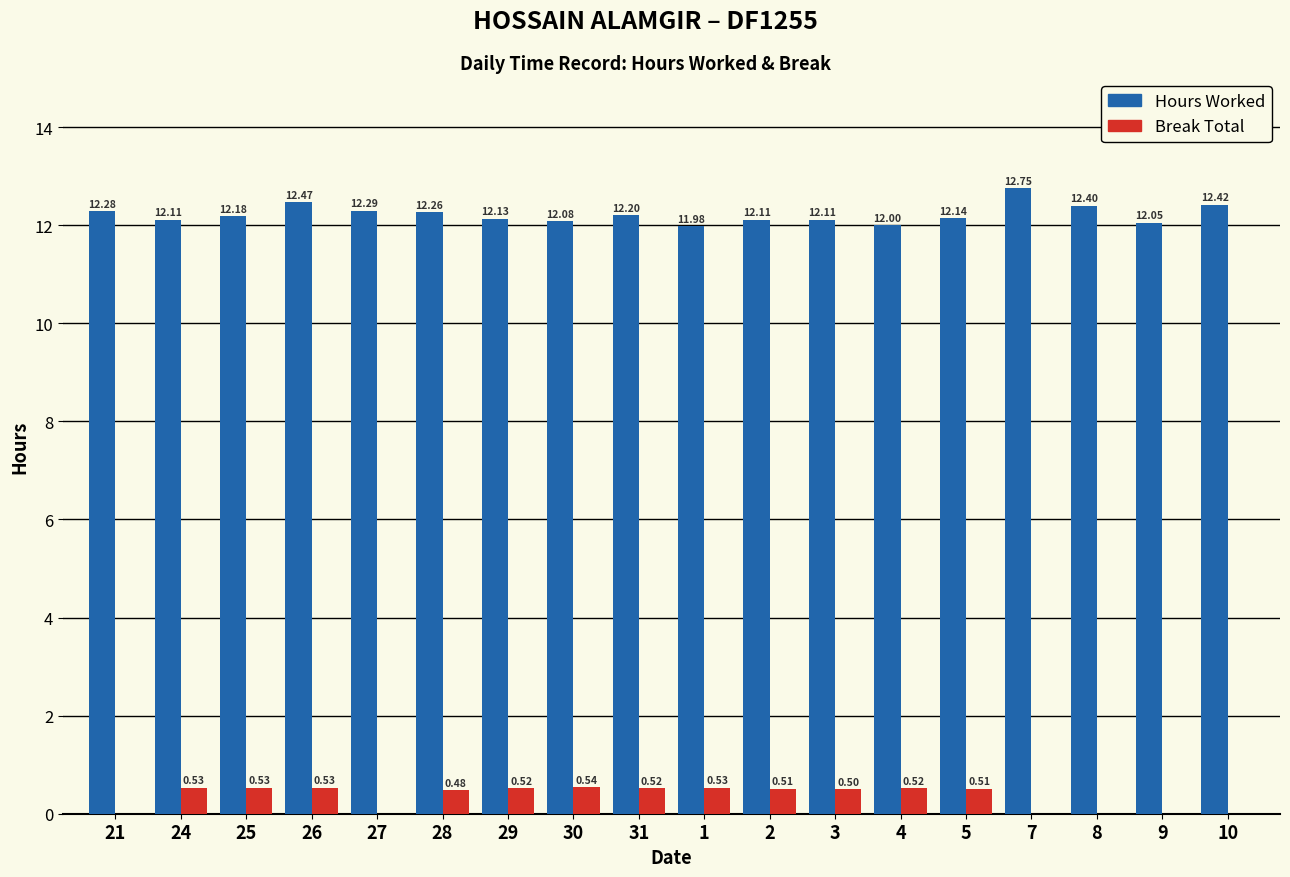

Reading left to right, extract all data points from this chart.

Hours Worked: 12.3	12.1	12.2	12.5	12.3	12.3	12.1	12.1	12.2	12.0	12.1	12.1	12.0	12.1	12.8	12.4	12.1	12.4
Break Total: 0.0	0.5	0.5	0.5	0.0	0.5	0.5	0.5	0.5	0.5	0.5	0.5	0.5	0.5	0.0	0.0	0.0	0.0